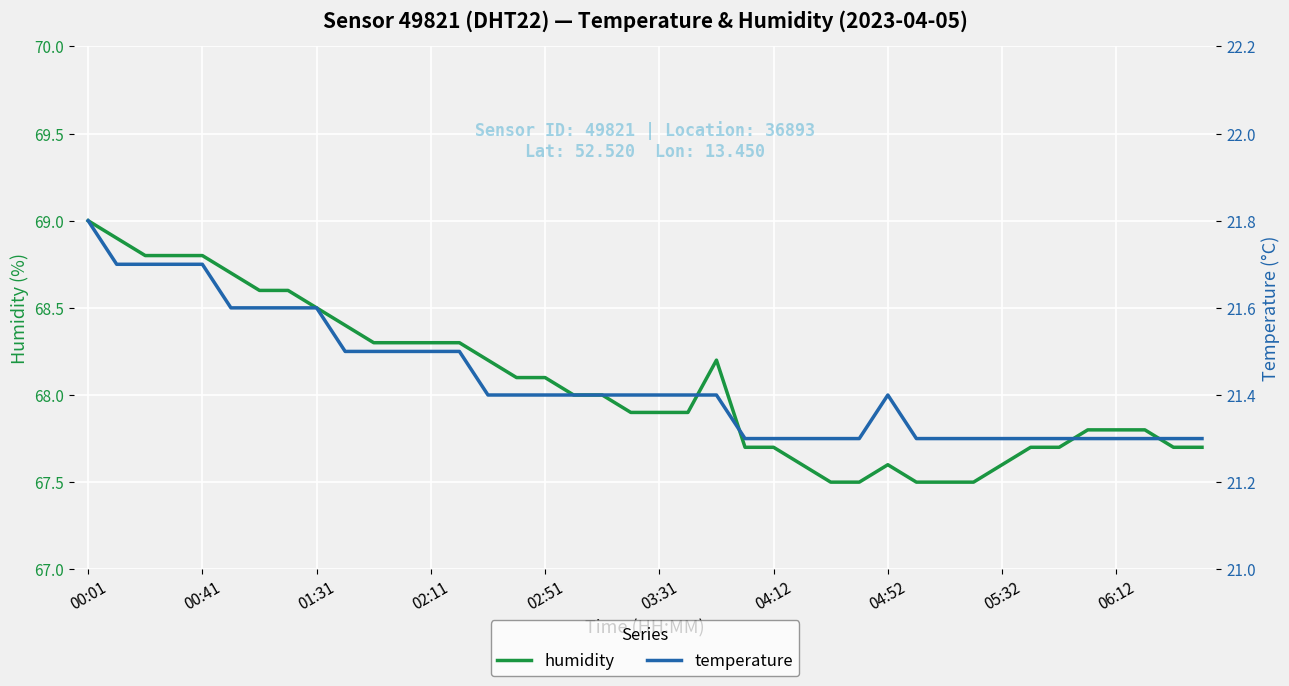

What is the total value across all series at 18?

89.4